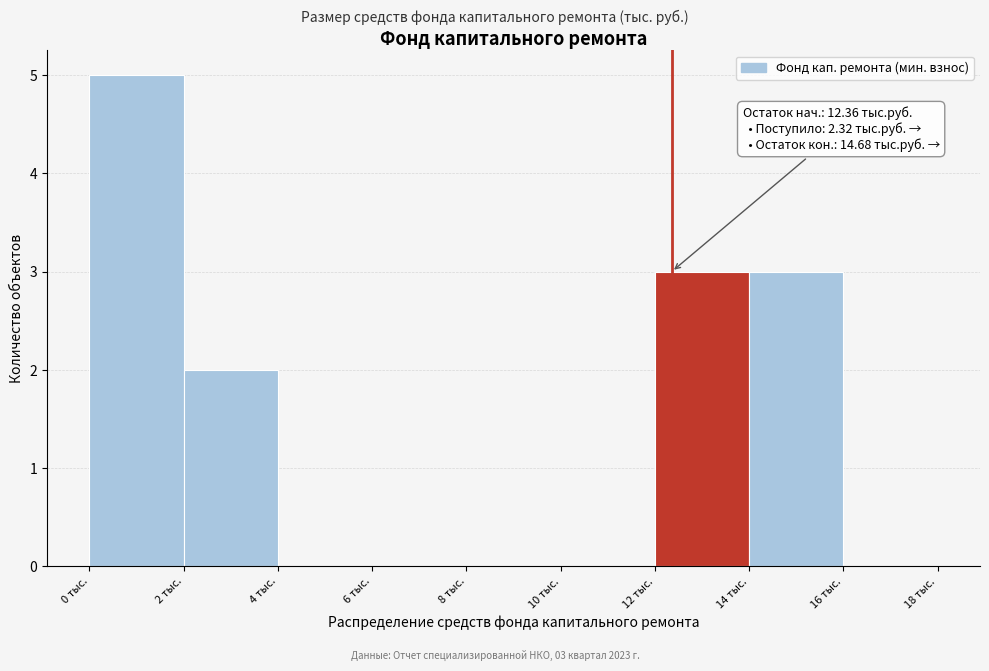

Over which range of the x-axis is the bar tallest?

0 to 2